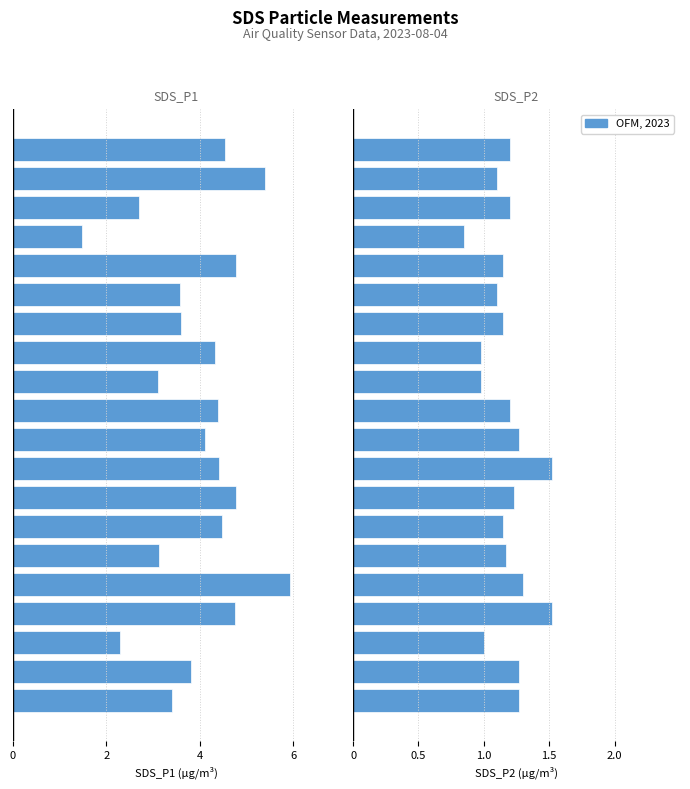

What is the sum of the SDS_P2 values at 16 and 7?

2.1